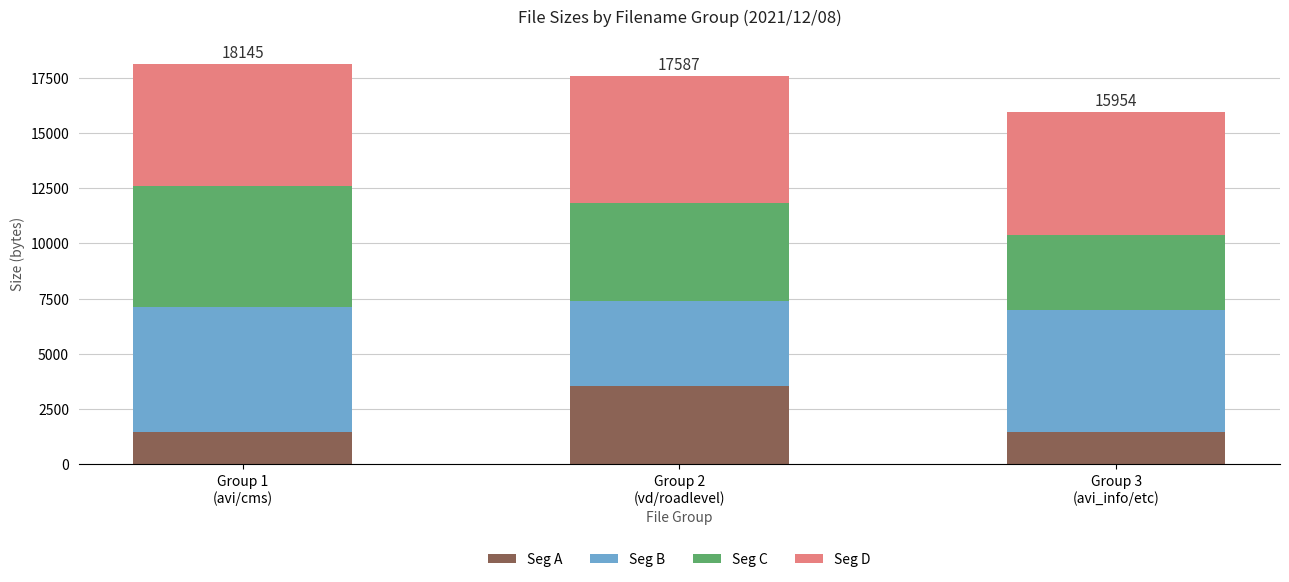

What is the difference between the Seg A values at Group 2
(vd/roadlevel) and Group 1
(avi/cms)?

2074